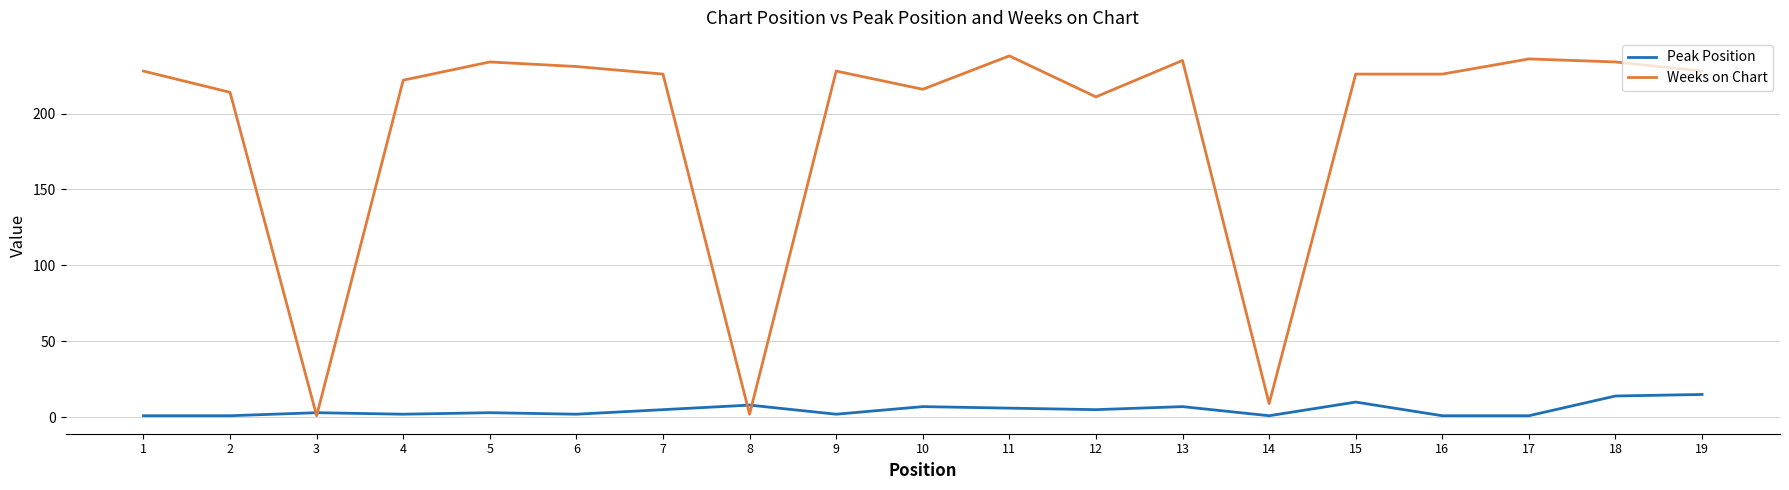

What is the greatest value displayed?

238